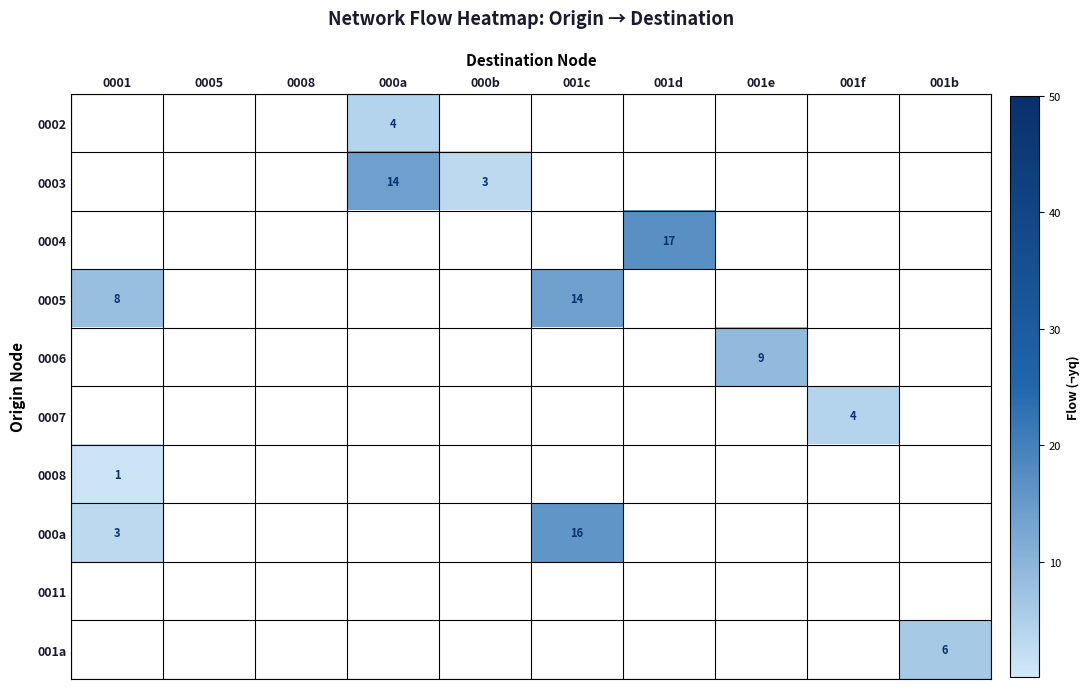

Count the number of categories in the chart.

10